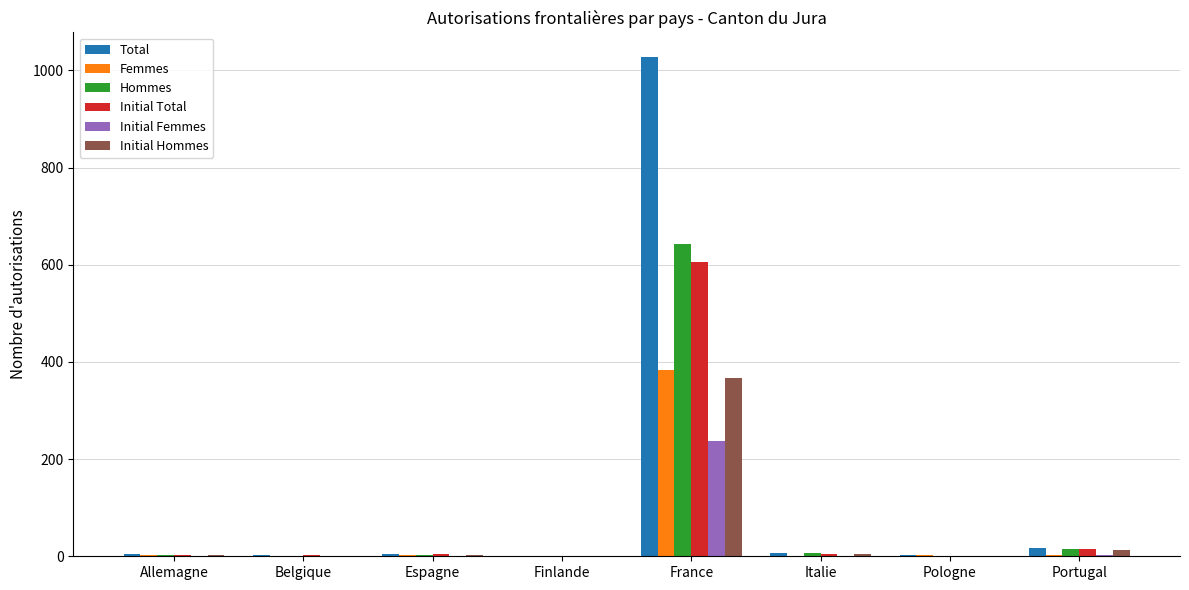

What is the total value across all series at Belgique?

8